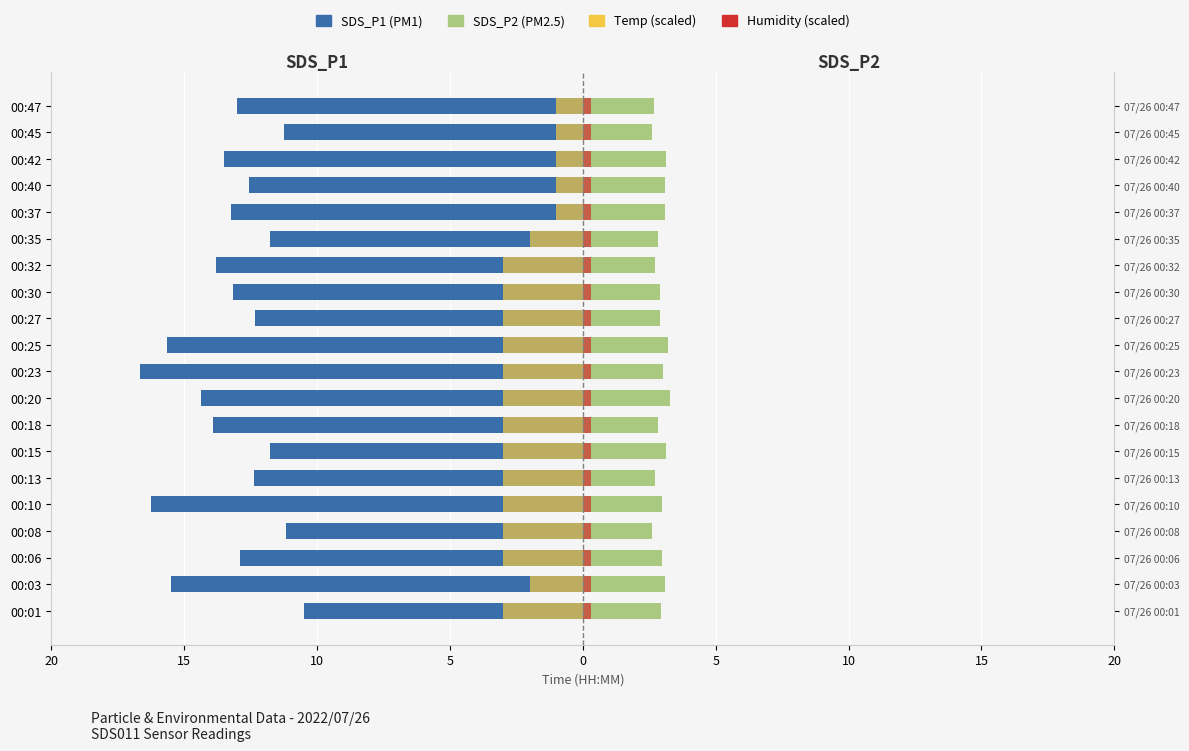

The SDS_P1 series shows -8.3 at 00:23. True or false?

False